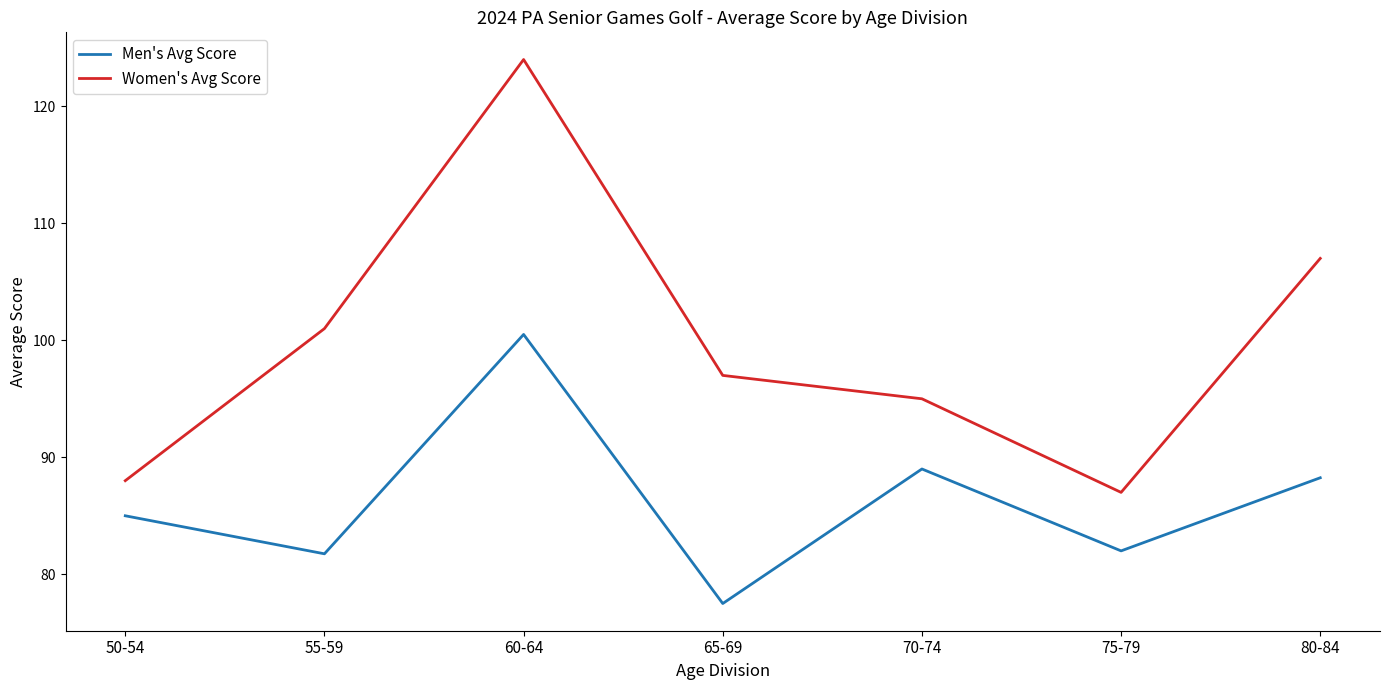

True or false: Men's Avg Score and Women's Avg Score cross at least once.

False